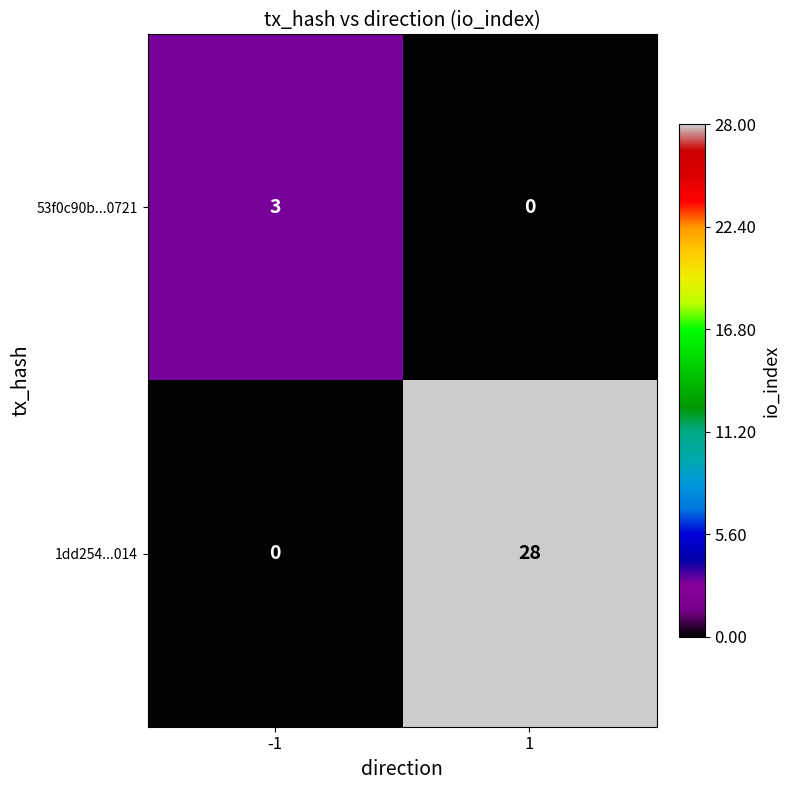

What is the sum of all 1dd254...014 values?

28